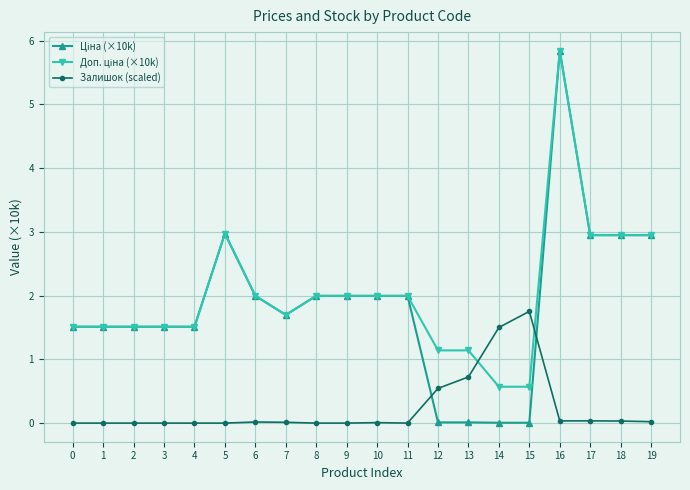

The value of Залишок (scaled) at 14 is 2.0. True or false?

False